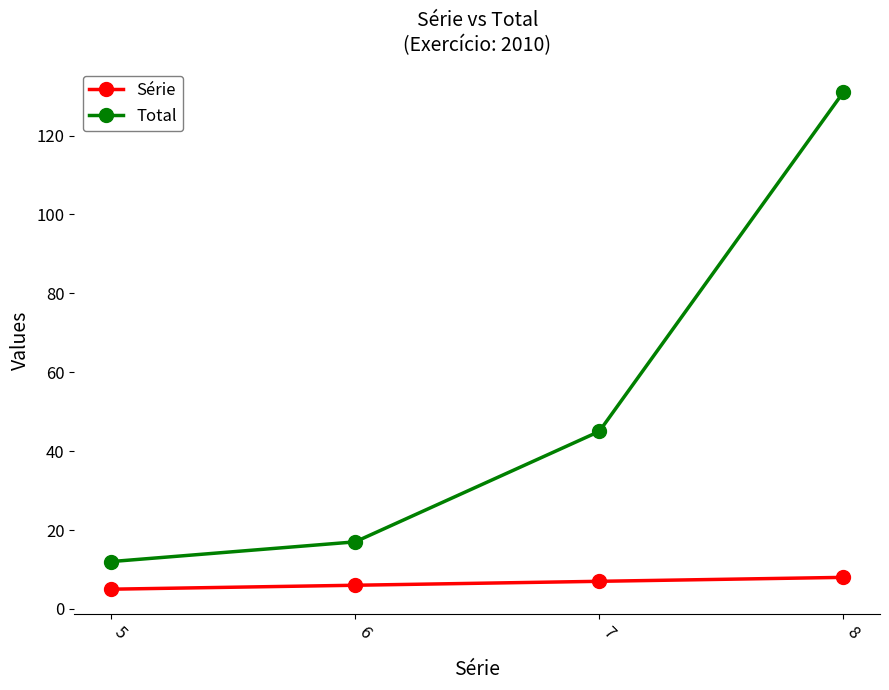

Which label corresponds to the largest value in the chart?

8